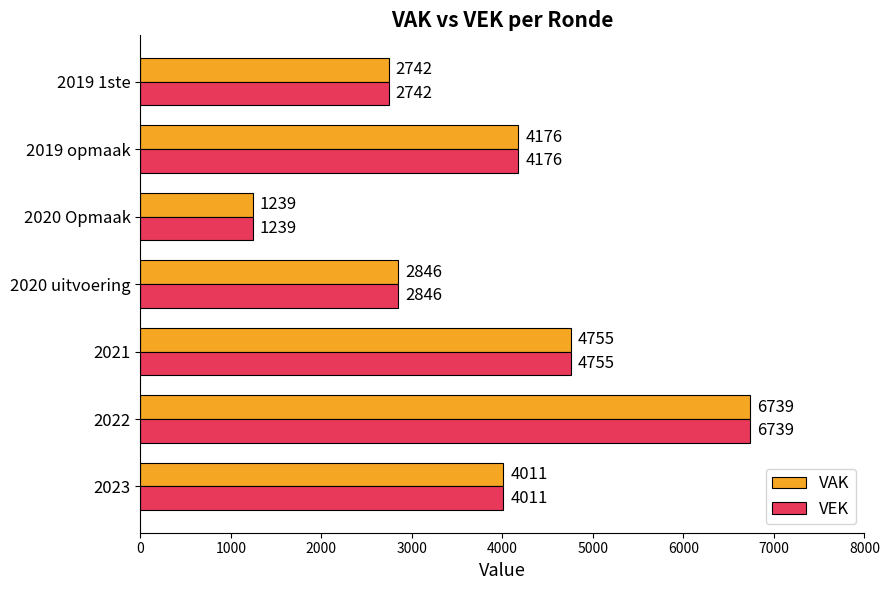

How many categories are shown in the chart?

7